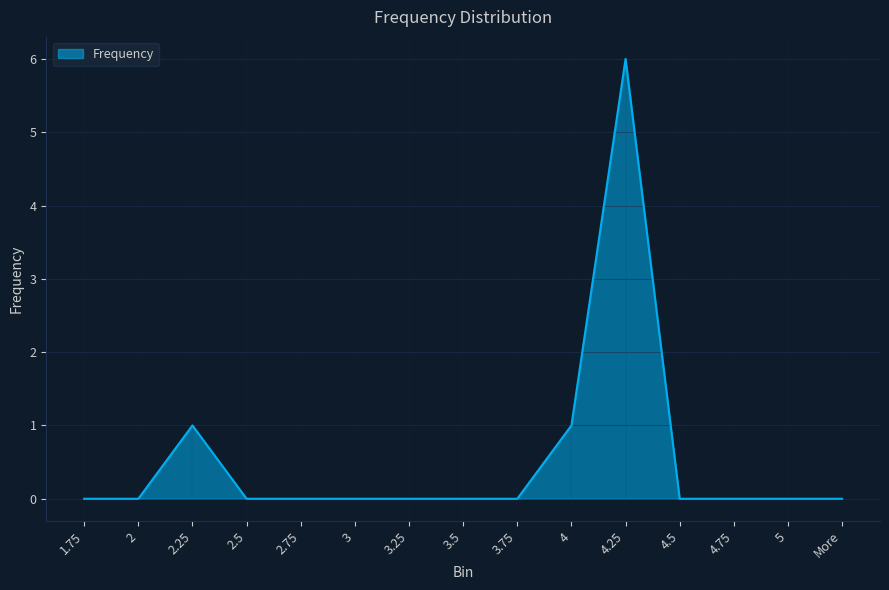

What position from the left is 5?

14